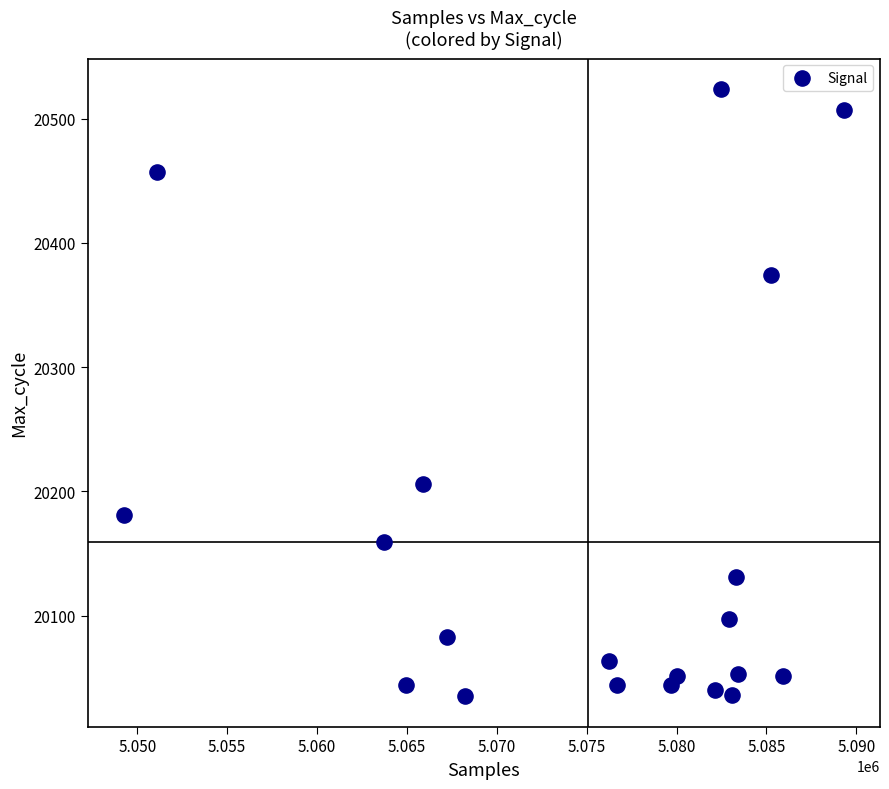

What is the range of X values (max minus min)?

40059